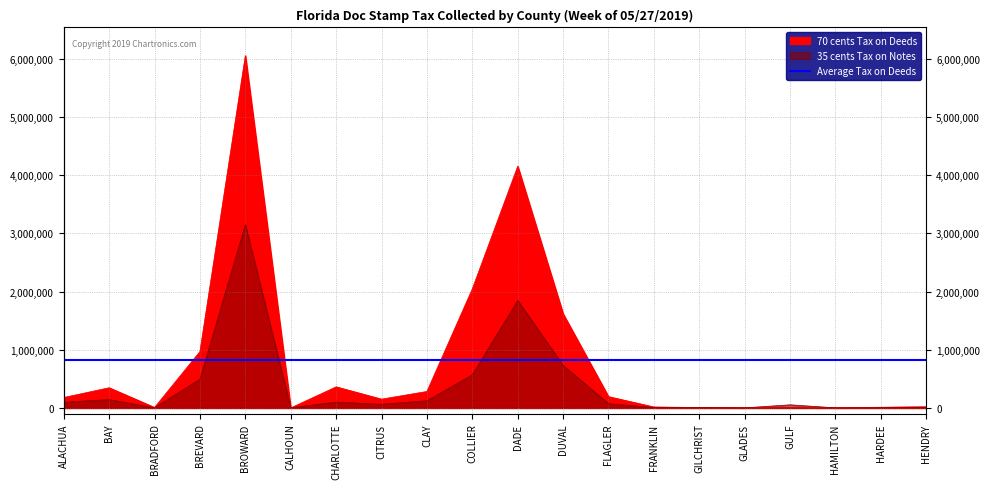

Reading right to left, what are all the values shown in this chart?

70 cents Tax on Deeds: 20441.4	12349.4	3051.3	11109.4	4851.7	8019.2	16485.7	193993.8	1616665.4	4151141.4	2045603.7	282927.4	151276.3	362613.3	560.7	6050536.9	969256.5	8788.5	346936.1	179316.2
35 cents Tax on Notes: 10781.8	3698.8	1557.5	53629.1	1381.5	6481.6	6390.6	73711.4	729625.8	1844677.4	569685.9	123119.9	63538.7	99426.2	3837.4	3147145.8	493057.6	2189.9	143871.4	97182.1